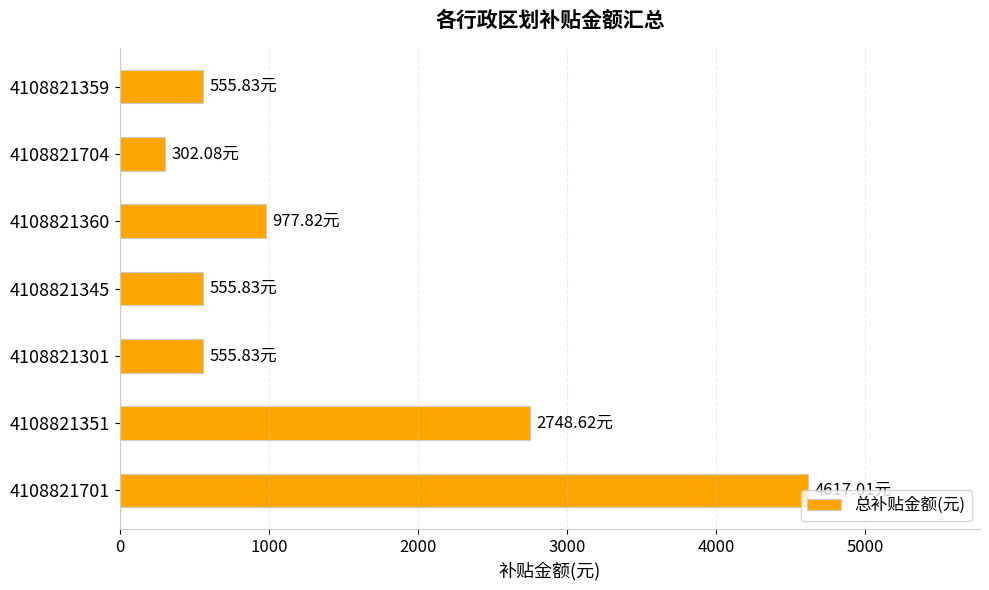

What is the difference between the second highest and second lowest values?

2192.8